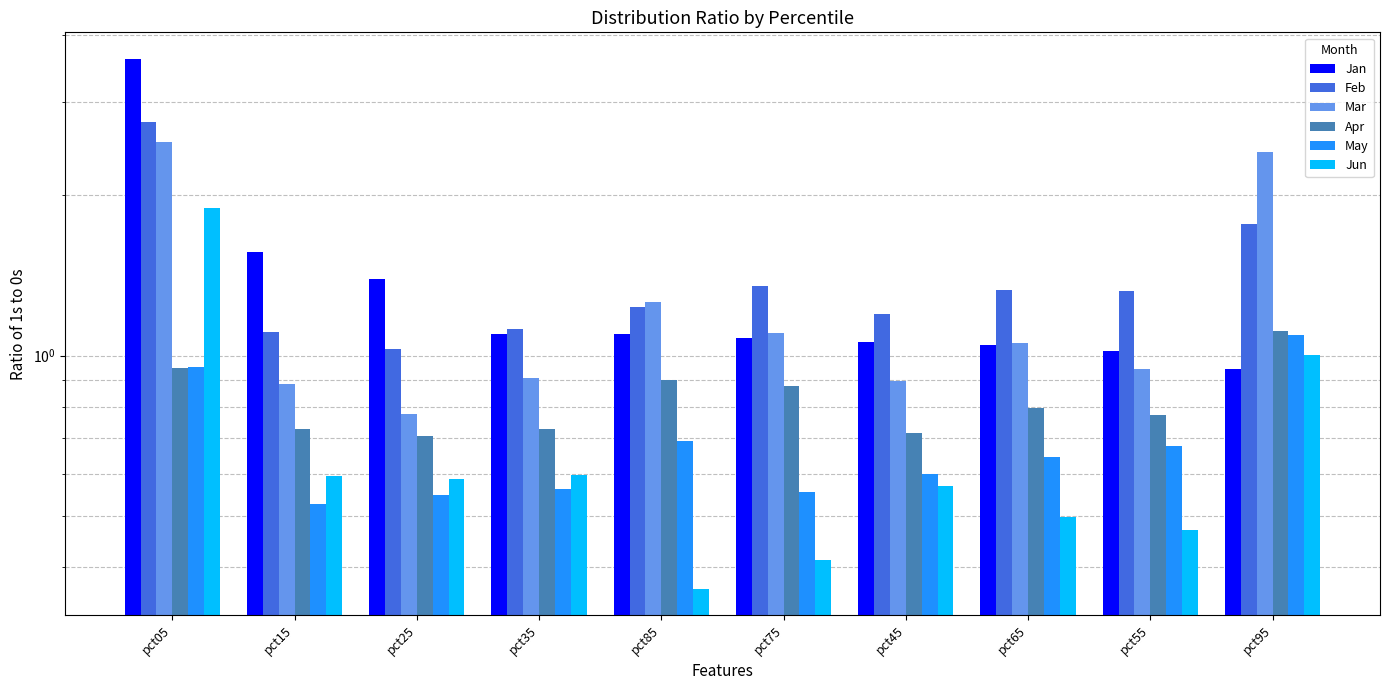

Reading left to right, transcribe all the data shown in this chart.

Jan: 3.6	1.6	1.4	1.1	1.1	1.1	1.1	1.0	1.0	0.9
Feb: 2.7	1.1	1.0	1.1	1.2	1.3	1.2	1.3	1.3	1.8
Mar: 2.5	0.9	0.8	0.9	1.3	1.1	0.9	1.1	0.9	2.4
Apr: 0.9	0.7	0.7	0.7	0.9	0.9	0.7	0.8	0.8	1.1
May: 1.0	0.5	0.5	0.6	0.7	0.6	0.6	0.6	0.7	1.1
Jun: 1.9	0.6	0.6	0.6	0.4	0.4	0.6	0.5	0.5	1.0